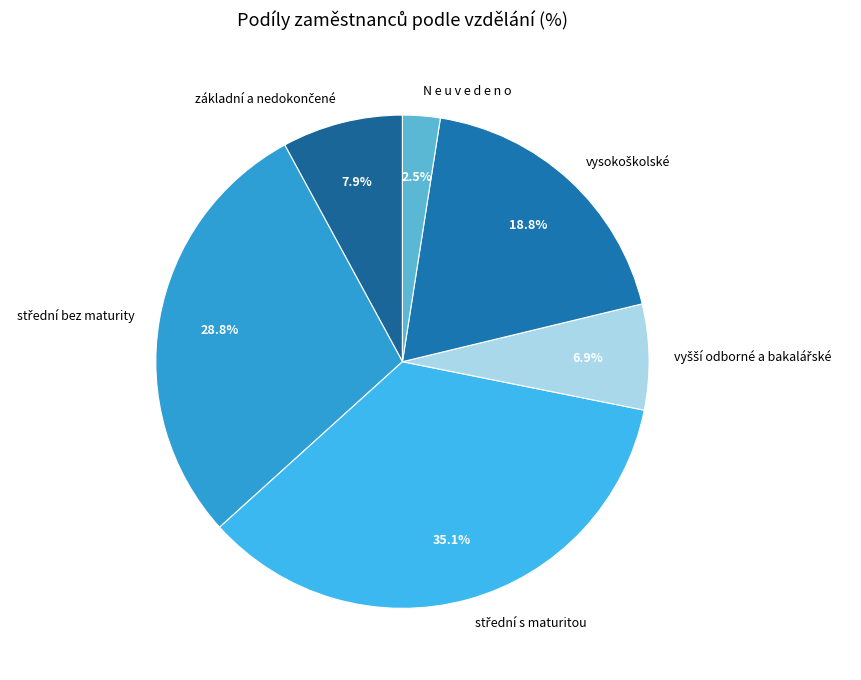

Is N e u v e d e n o the majority of the pie?

No